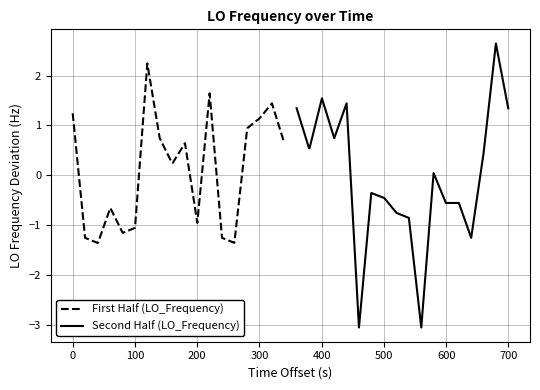

What is the maximum value for First Half (LO_Frequency)?

2.2